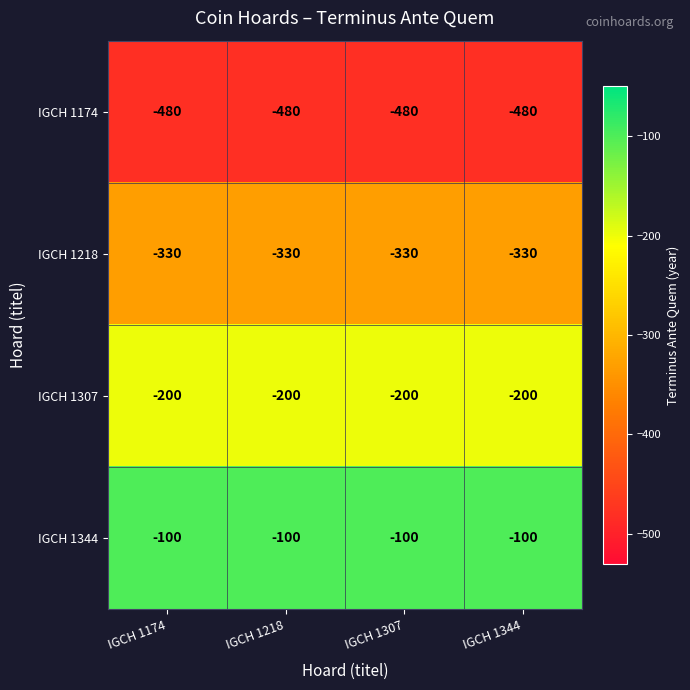

The IGCH 1174 series shows -171 at IGCH 1344. True or false?

False